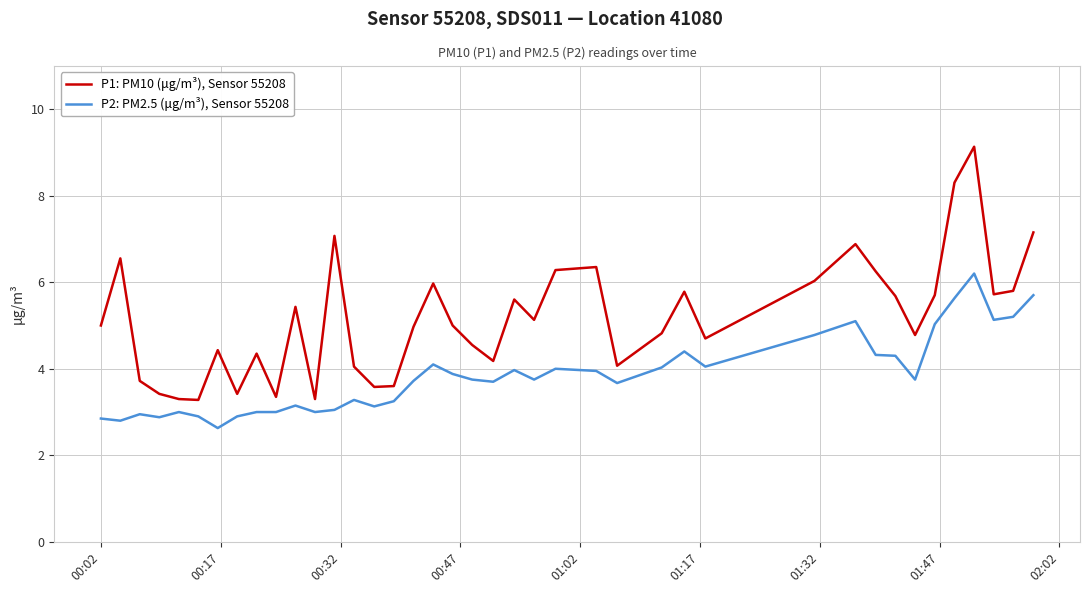

True or false: P2: PM2.5 (μg/m³), Sensor 55208 and P1: PM10 (μg/m³), Sensor 55208 cross at least once.

False